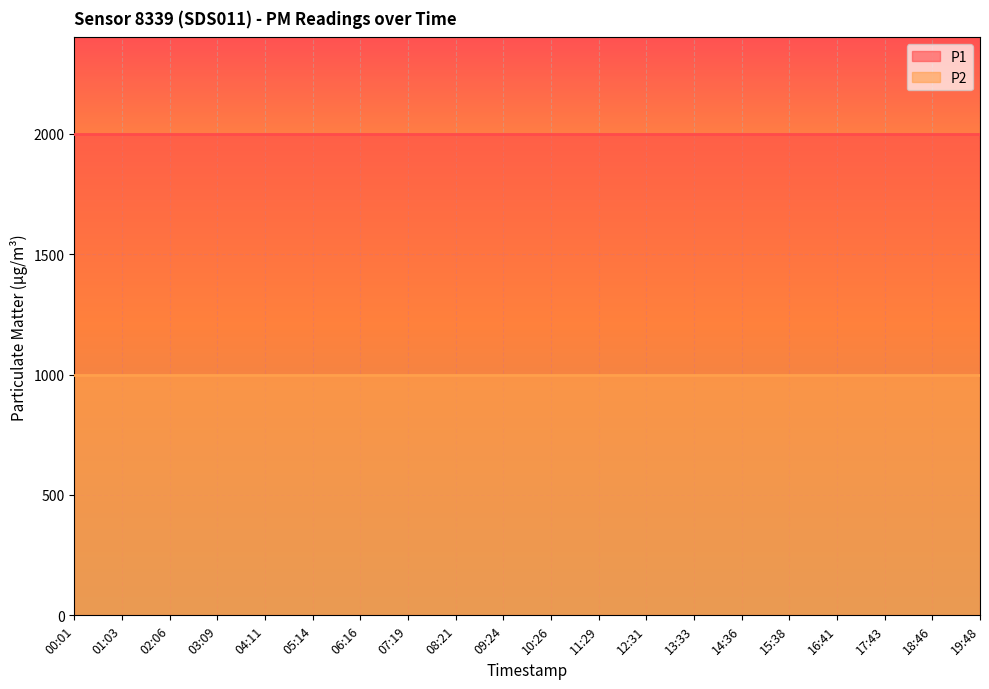

The value of P1 at 10:26 is 780.4. True or false?

False